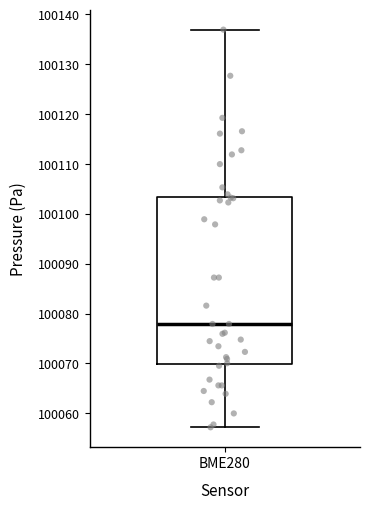

Read this box plot against the y-axis: the position of the median line, the range covered by the box, and the ends of both whiskers. The values are not printed on the chart, so give them approximately, as read against the axis.

median 100078, box 100070 to 100103, whiskers 100057 to 100137